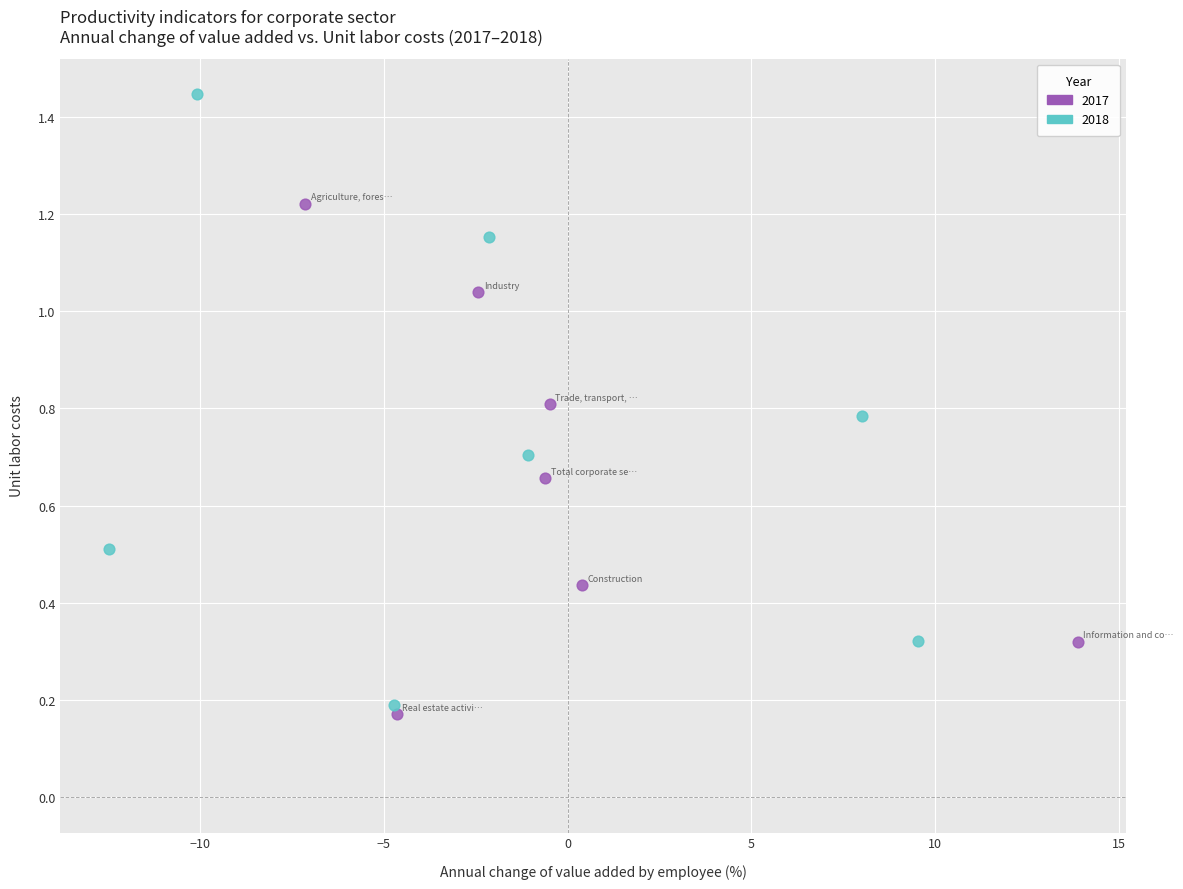

Which series has the widest spread of Y values?

2018